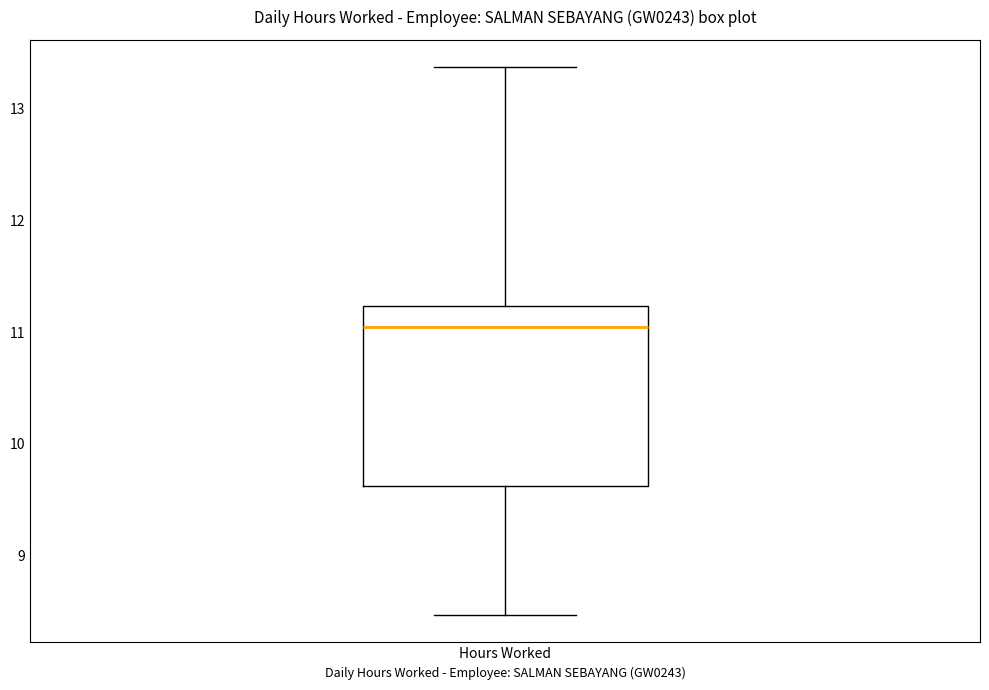

Transcribe this box plot: give where the median line is, the range the box spans, and where the two whiskers end, as read against the y-axis. The values are not printed on the chart, so give them approximately, as read against the axis.

median 11.0, box 9.6 to 11.2, whiskers 8.5 to 13.4